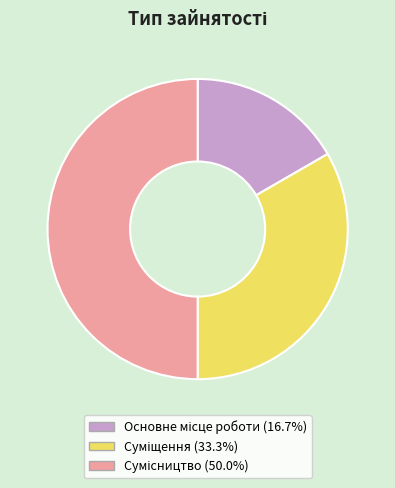

What is the change in value from Основне місце роботи to Сумісництво?

+2